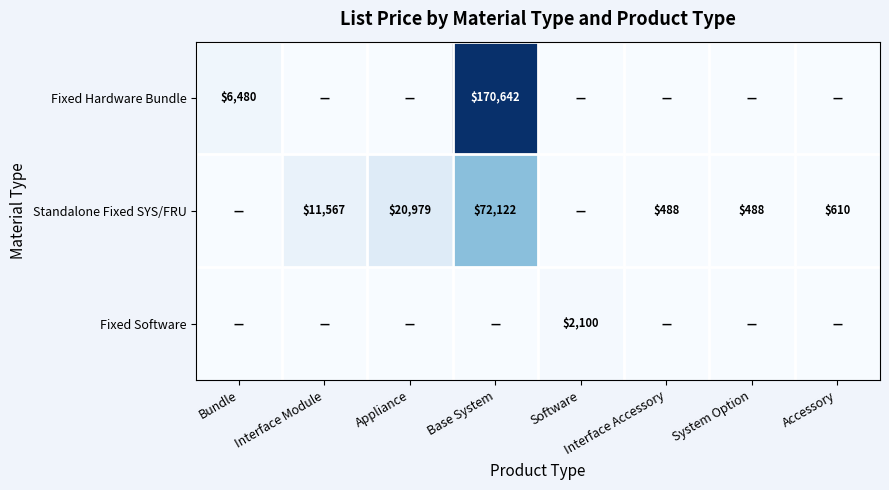

The value of Fixed Software at Software is 431. True or false?

False